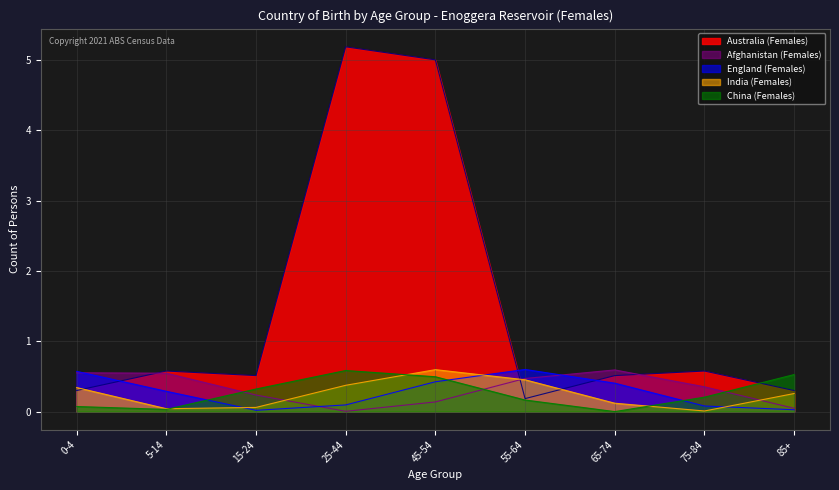

What position from the left is 0-4?

1